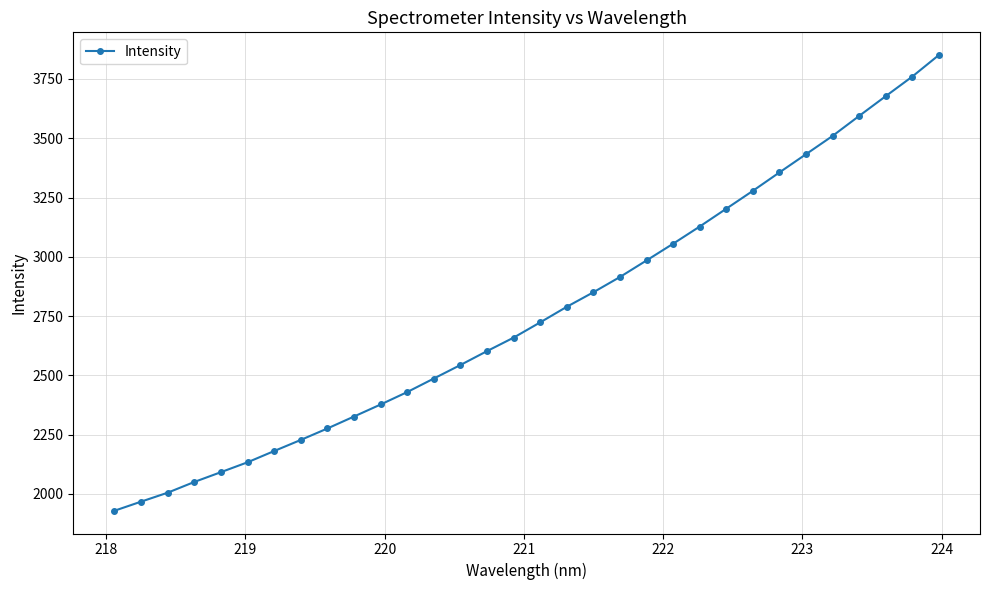

What is the sum of all values?

88390.6